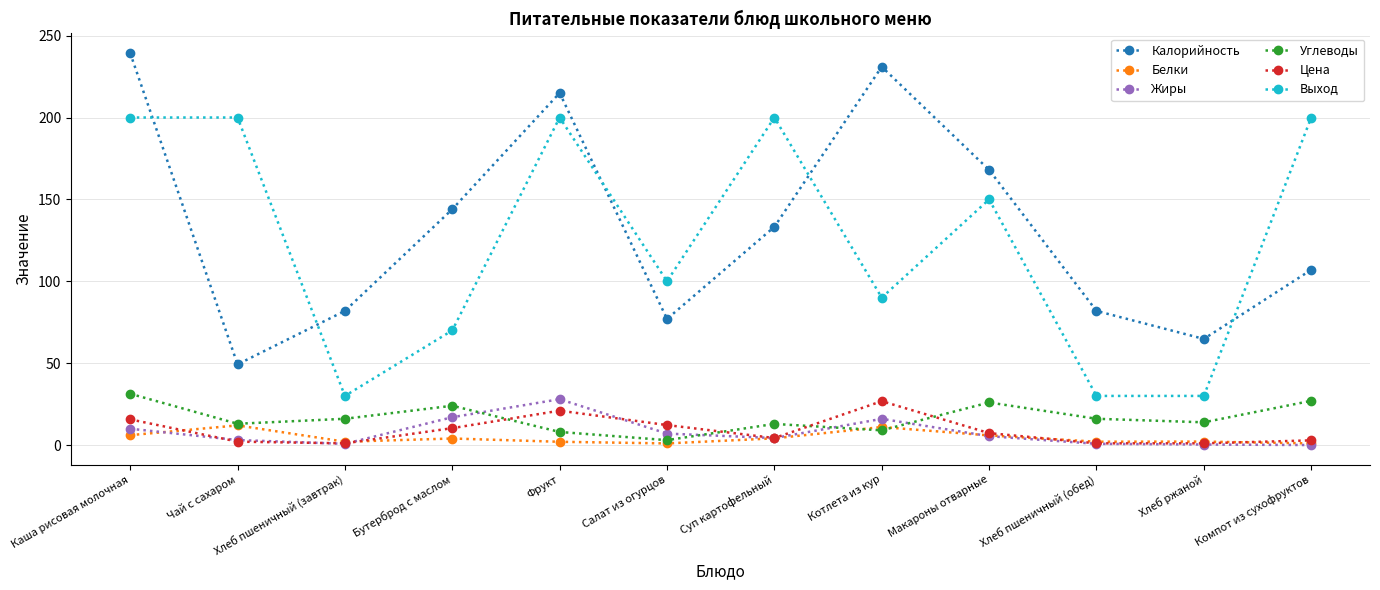

Between which two adjacent categories do Белки and Цена first intersect?

Каша рисовая молочная and Чай с сахаром